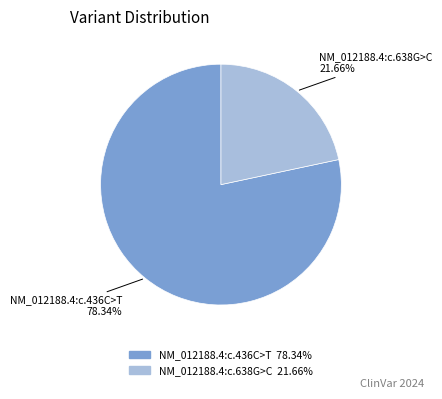

Approximately how many times larger is the value at NM_012188.4:c.436C>T compared to NM_012188.4:c.638G>C?

3.6